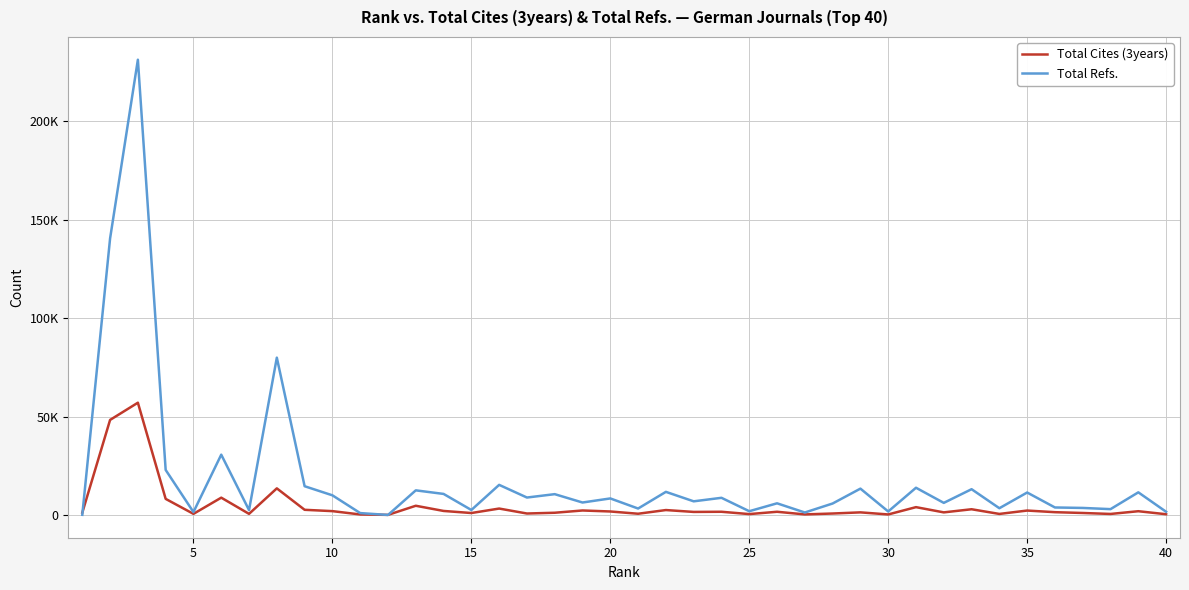

What are all the series names shown in the legend?

Total Cites (3years), Total Refs.